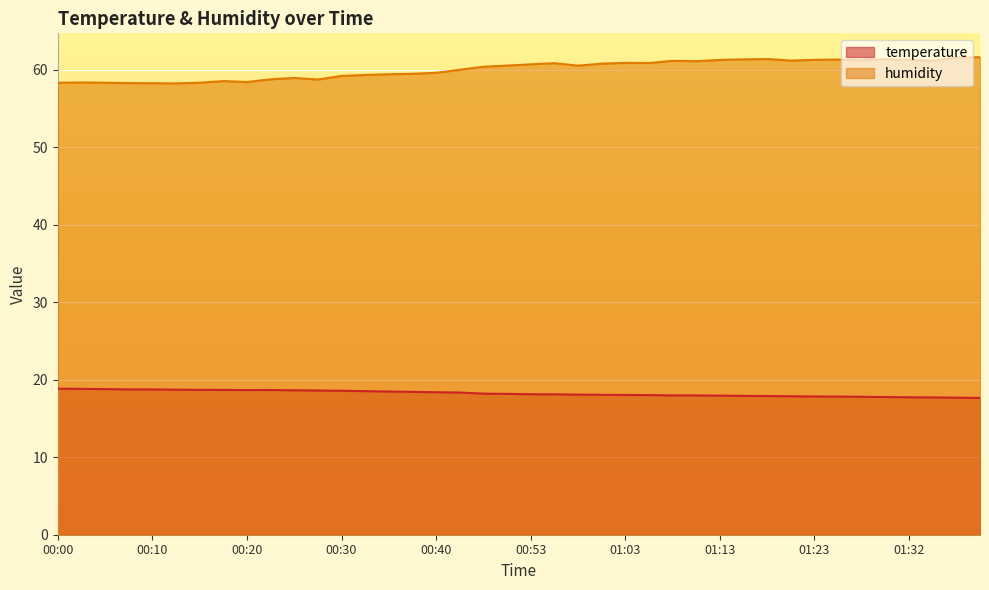

Which series changed the most between 01:00 and 01:23?

humidity